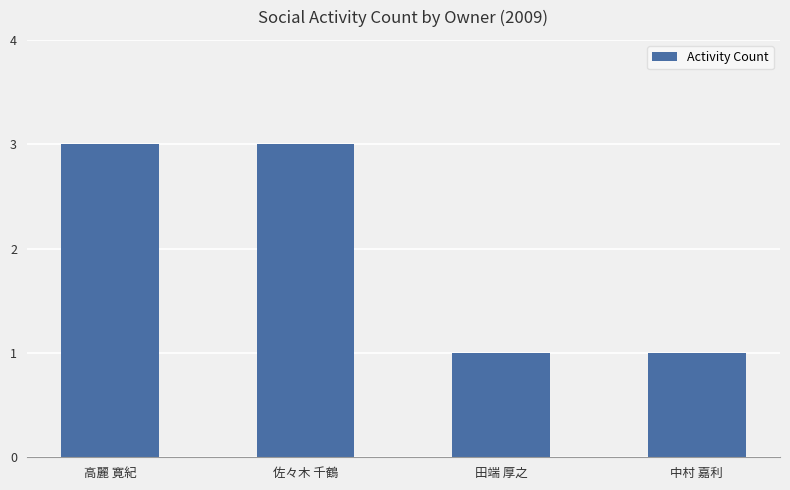

Is it true that the value at 中村 嘉利 is 1?

True